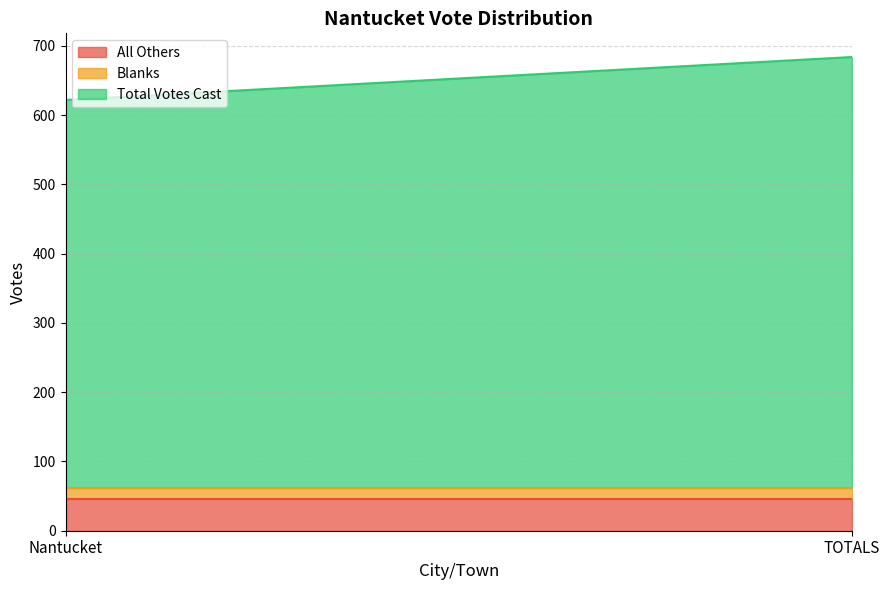

What is the sum of the All Others values at TOTALS and Nantucket?

92